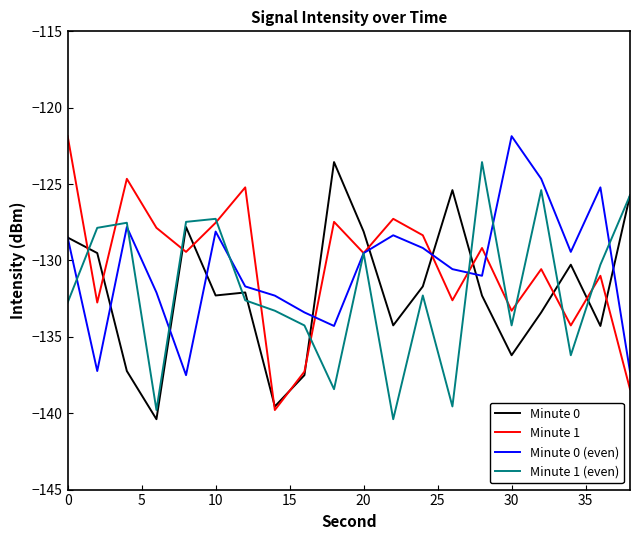

How many lines are shown in the chart?

4